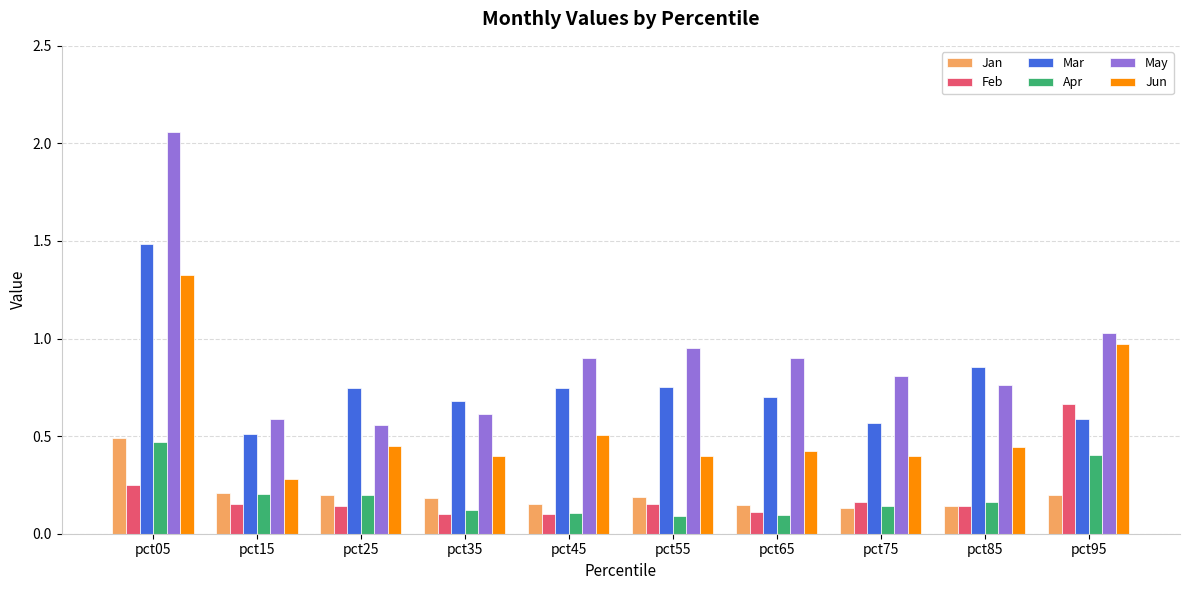

Which series has the widest spread of values?

May